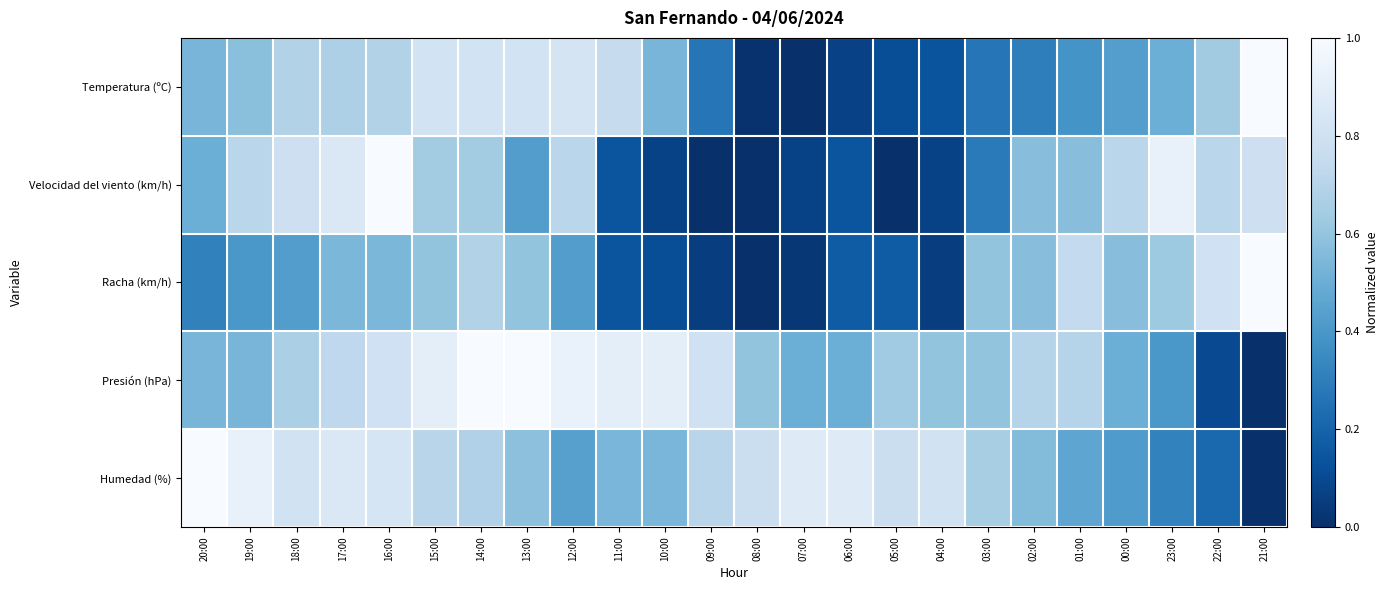

Which series has the largest total across all categories?

Presión (hPa)